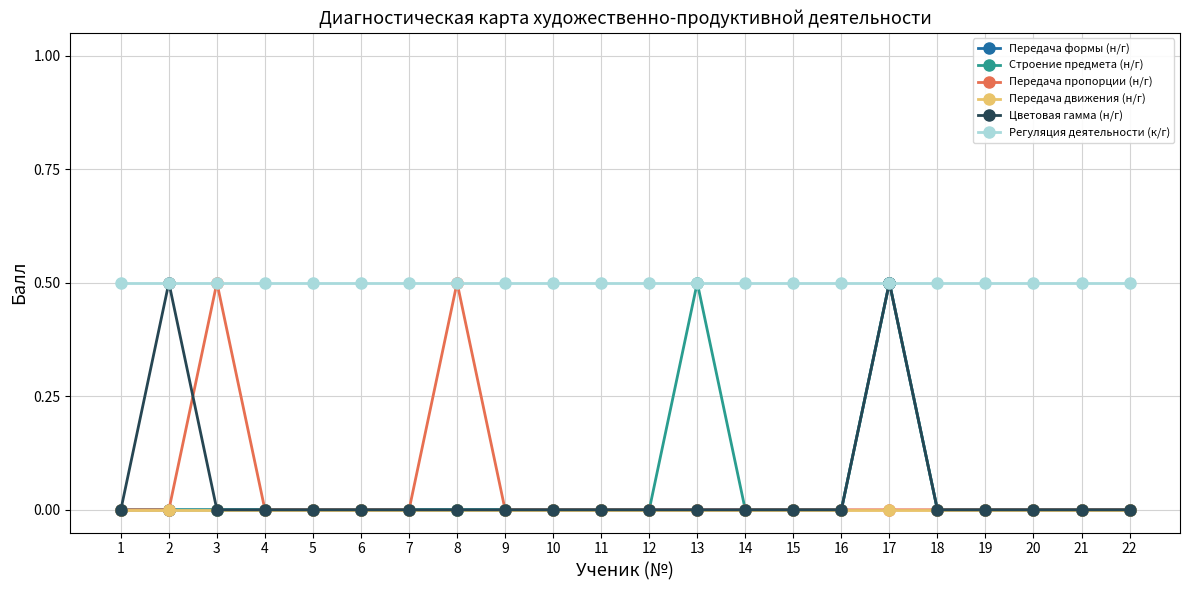

True or false: Строение предмета (н/г) has a value of 0.0 at 4.

True